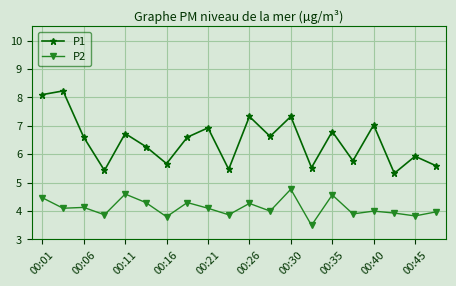

Does the chart display data point markers on the line(s)?

Yes